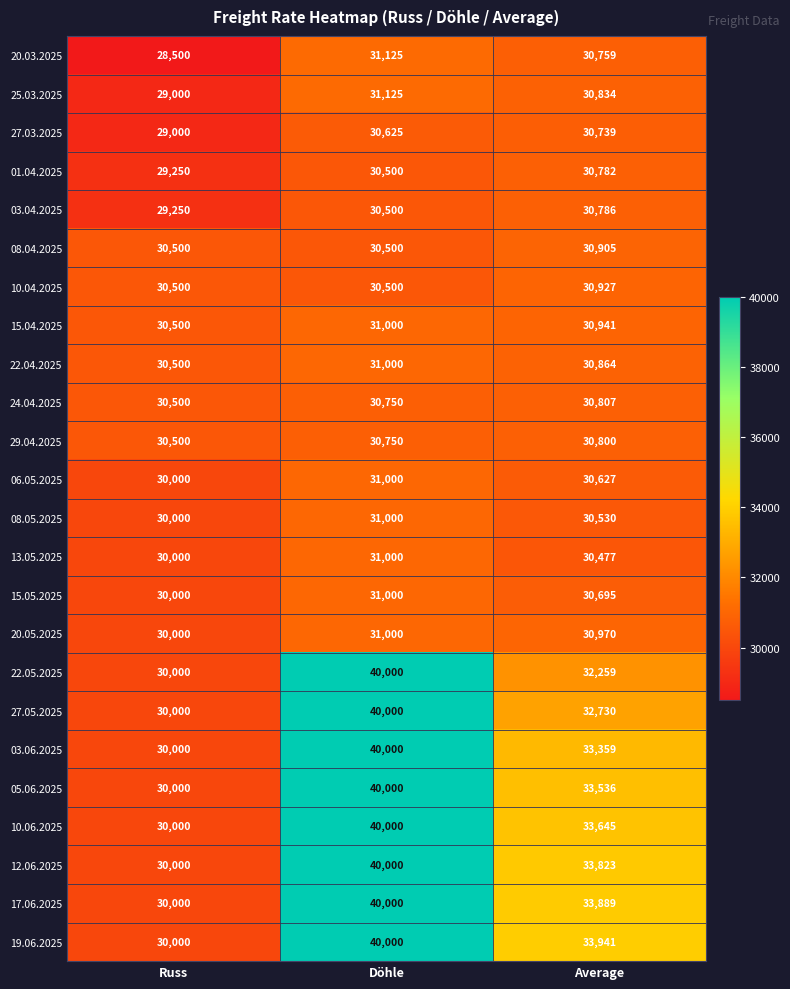

Is it true that 19.06.2025 equals 40000 at Döhle?

True